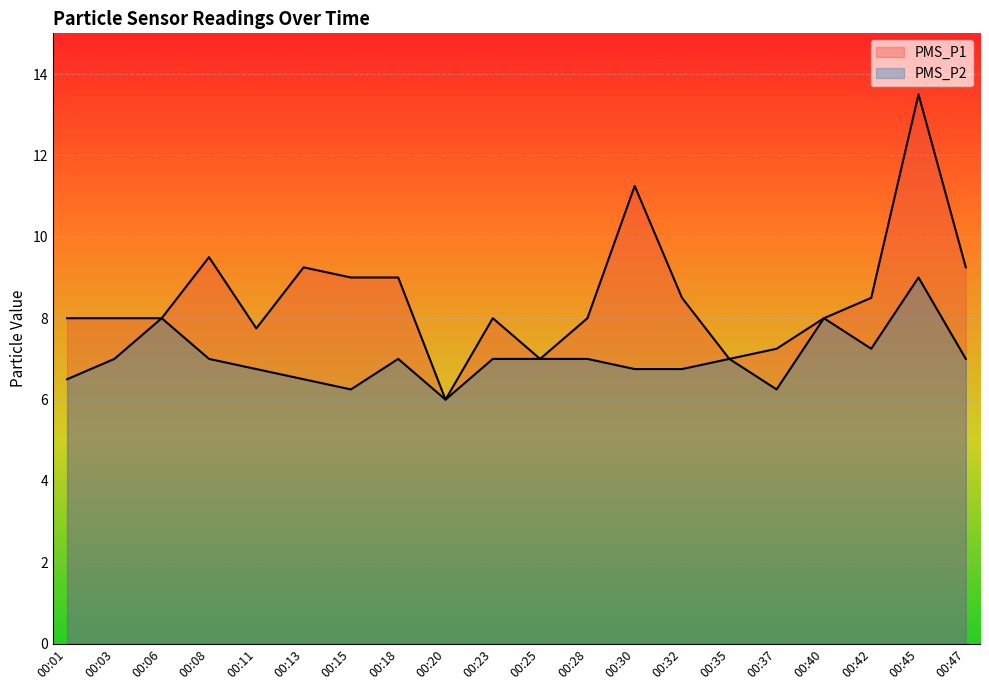

At which label does PMS_P1 reach its minimum?

00:20